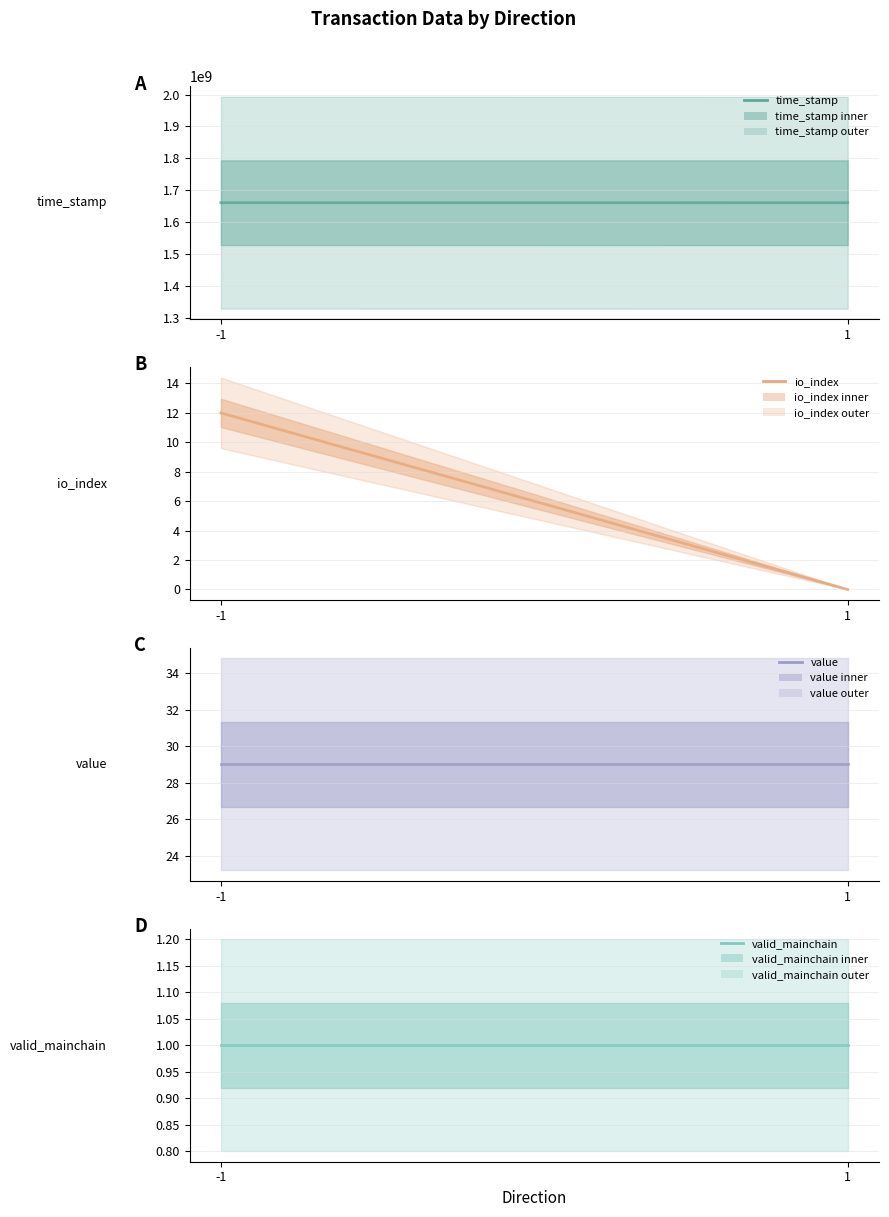

At which label is valid_mainchain closest to 1?

-1